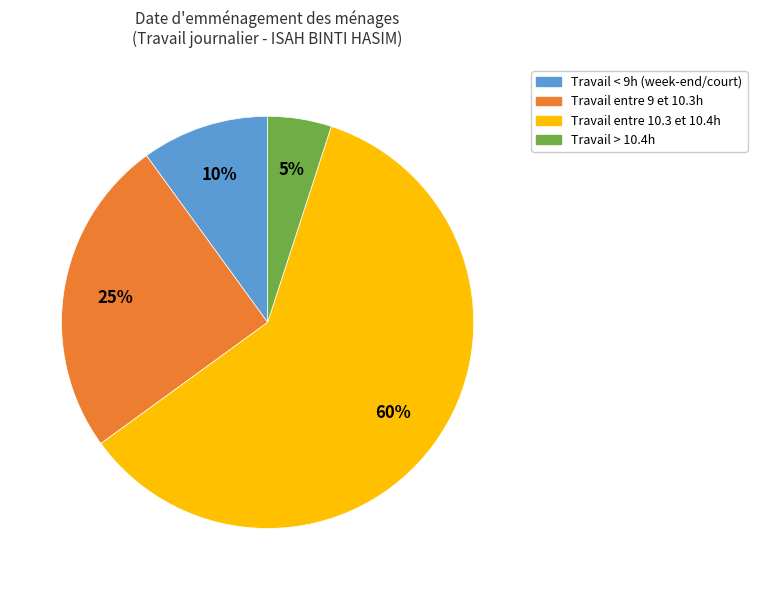

Is there a majority slice in this chart?

Yes